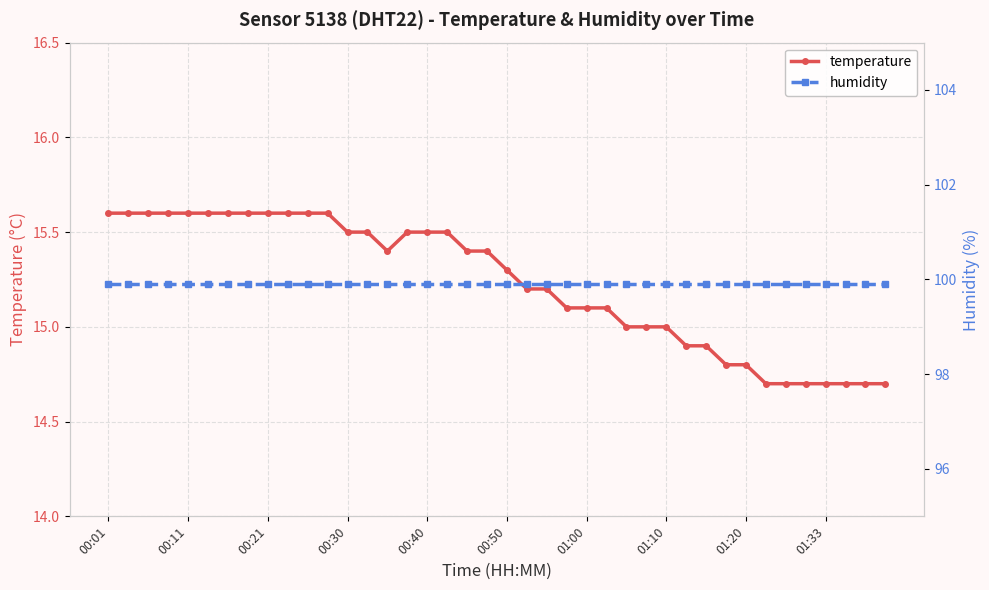

True or false: humidity and temperature intersect in this chart.

False